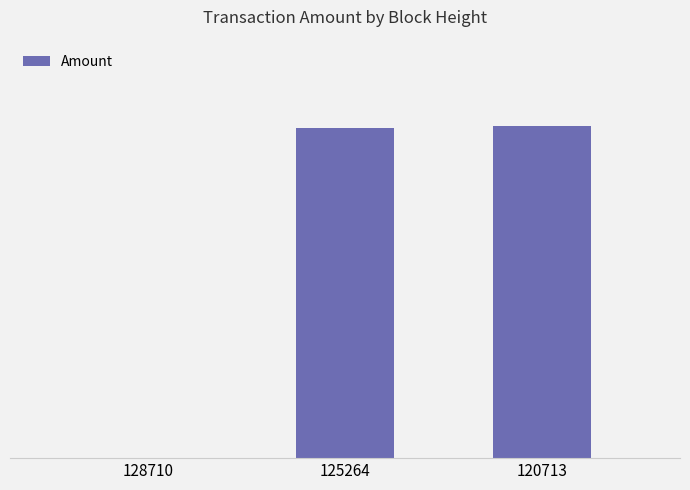

List the labels in order of value, largest first.

120713, 125264, 128710